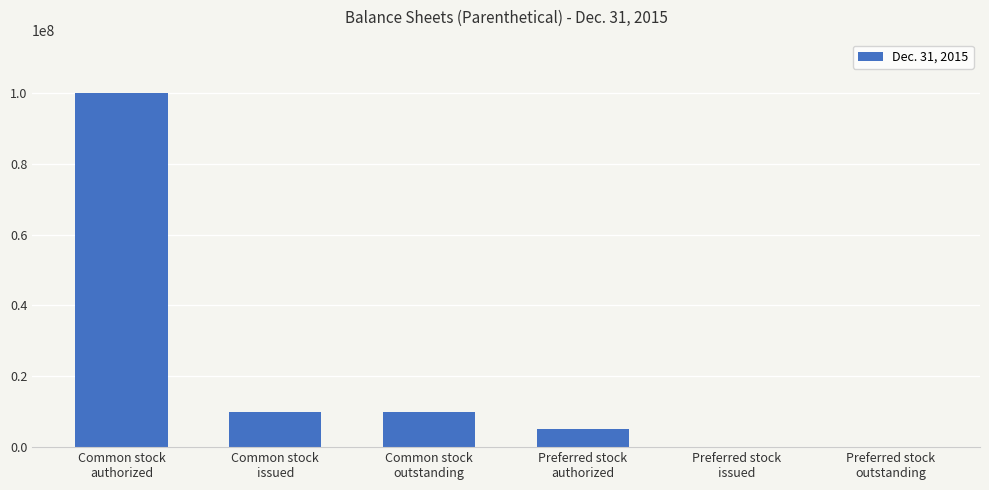

Which label corresponds to the largest value in the chart?

Common stock
authorized